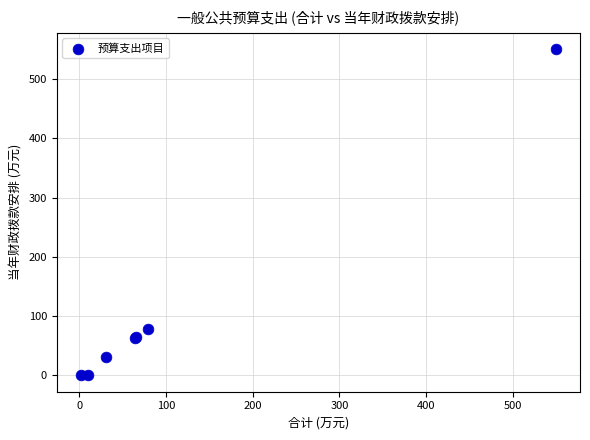

What Y value in the scatter plot is closest to 275?

78.9